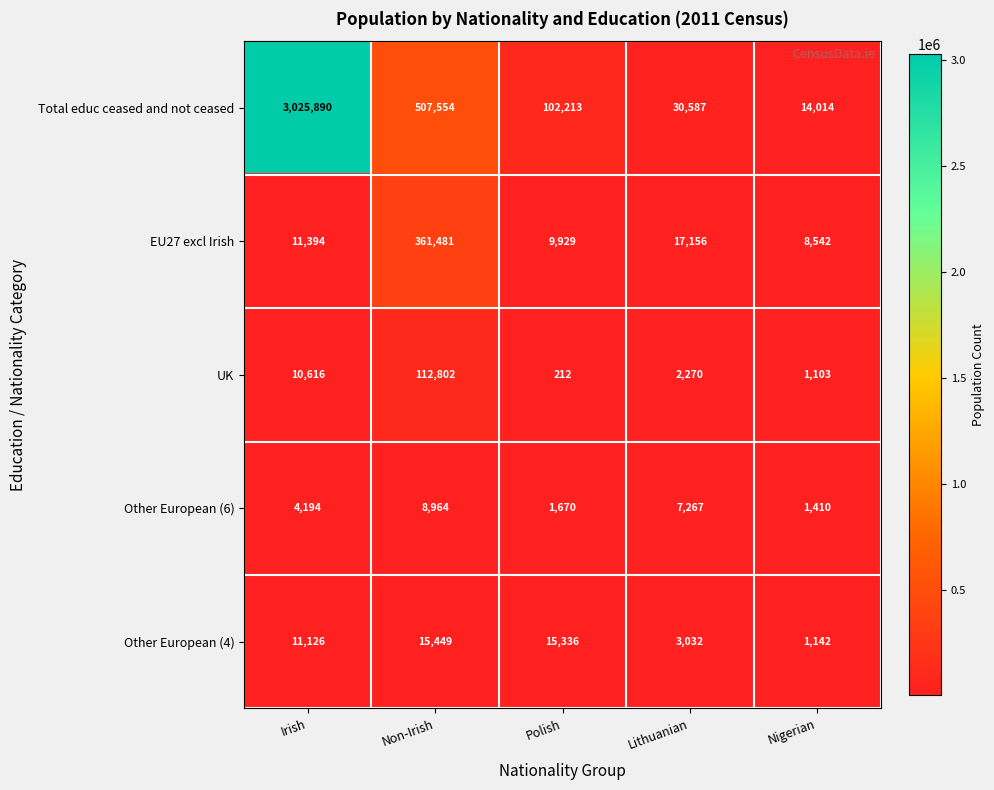

At how many categories does at least one series exceed 2407405?

1